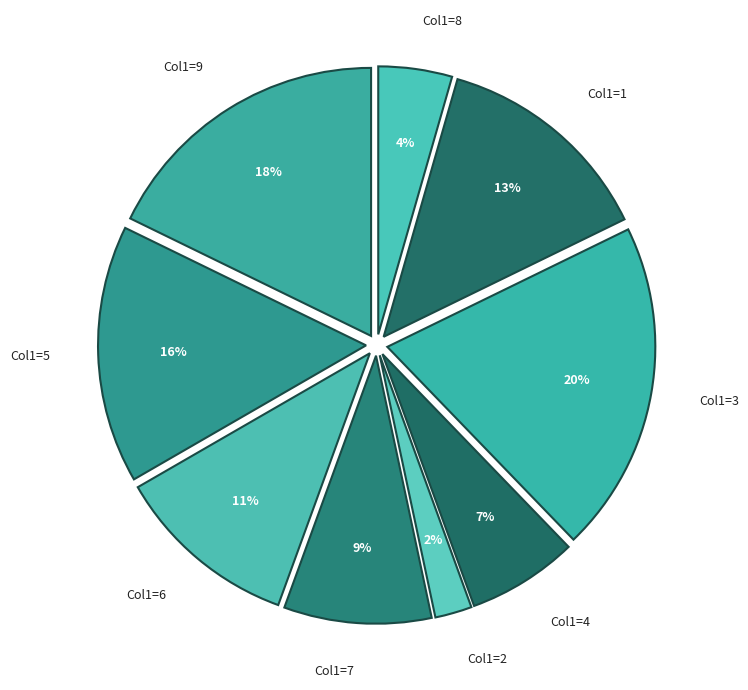

What is the ratio of the value at Col1=1 to the value at Col1=9?

0.7